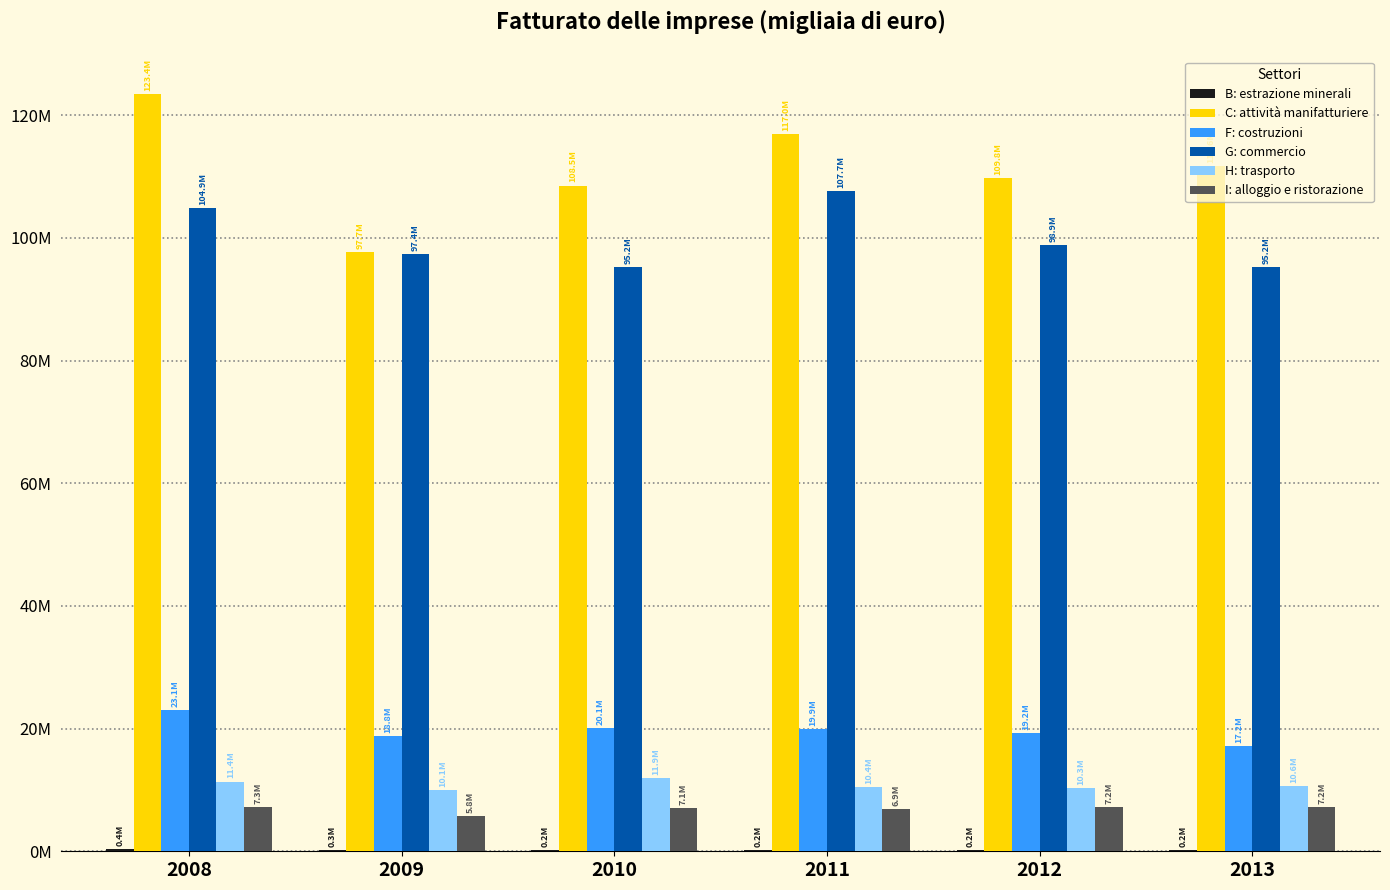

Does the chart contain stacked bars?

No